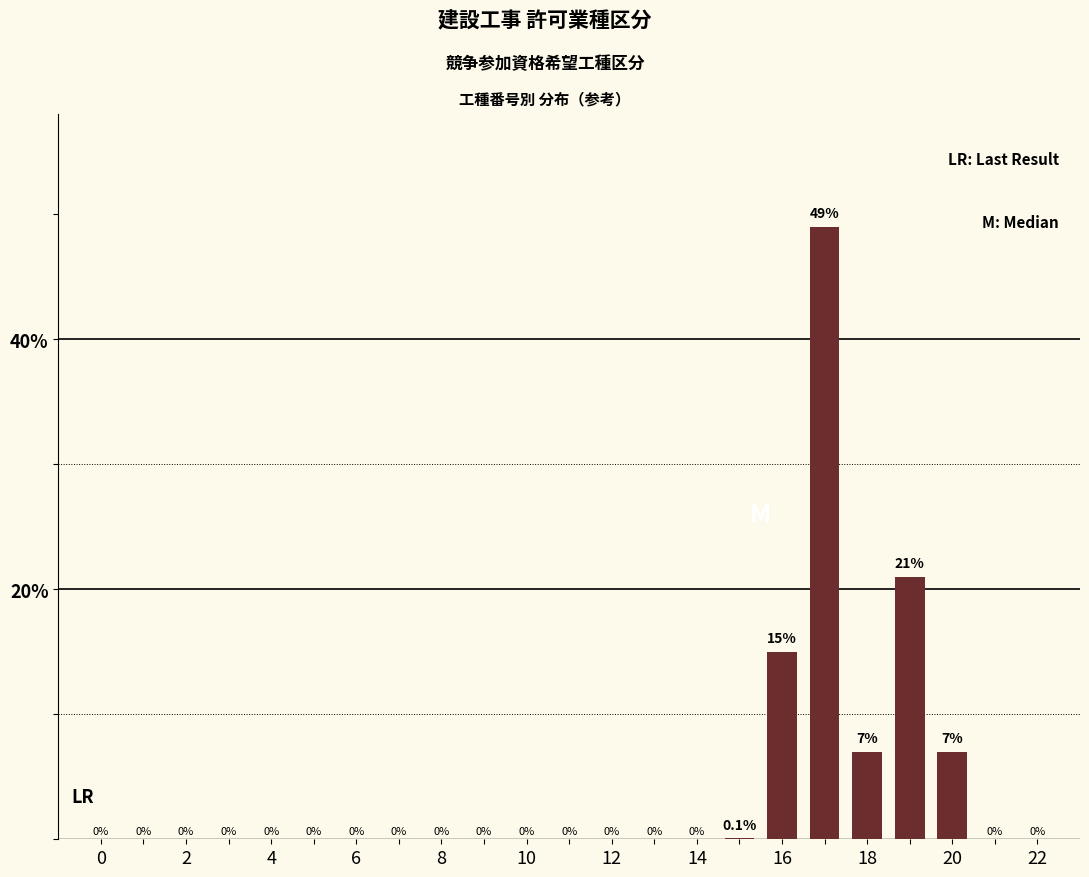

Reading right to left, transcribe all the data shown in this chart.

0.0	0.0	7.0	21.0	7.0	49.0	15.0	0.1	0.0	0.0	0.0	0.0	0.0	0.0	0.0	0.0	0.0	0.0	0.0	0.0	0.0	0.0	0.0